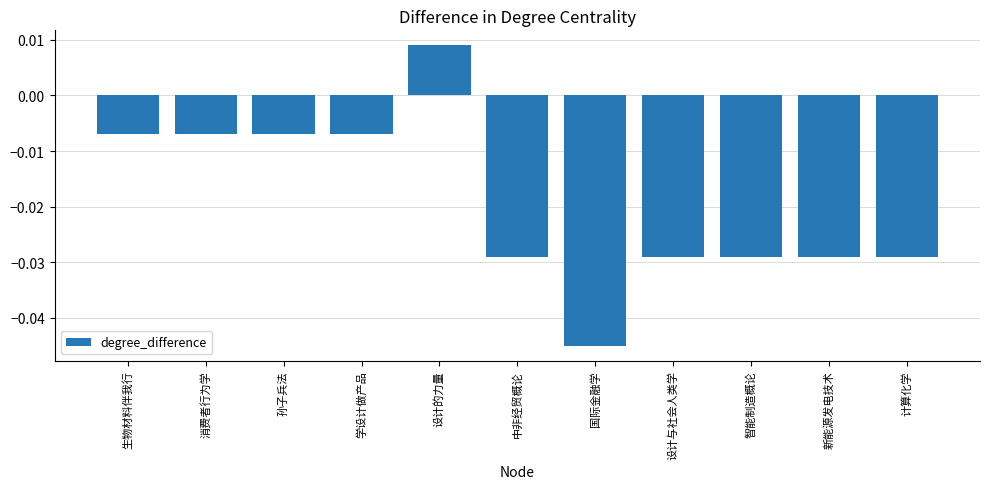

Where does the data first go above 0?

设计的力量